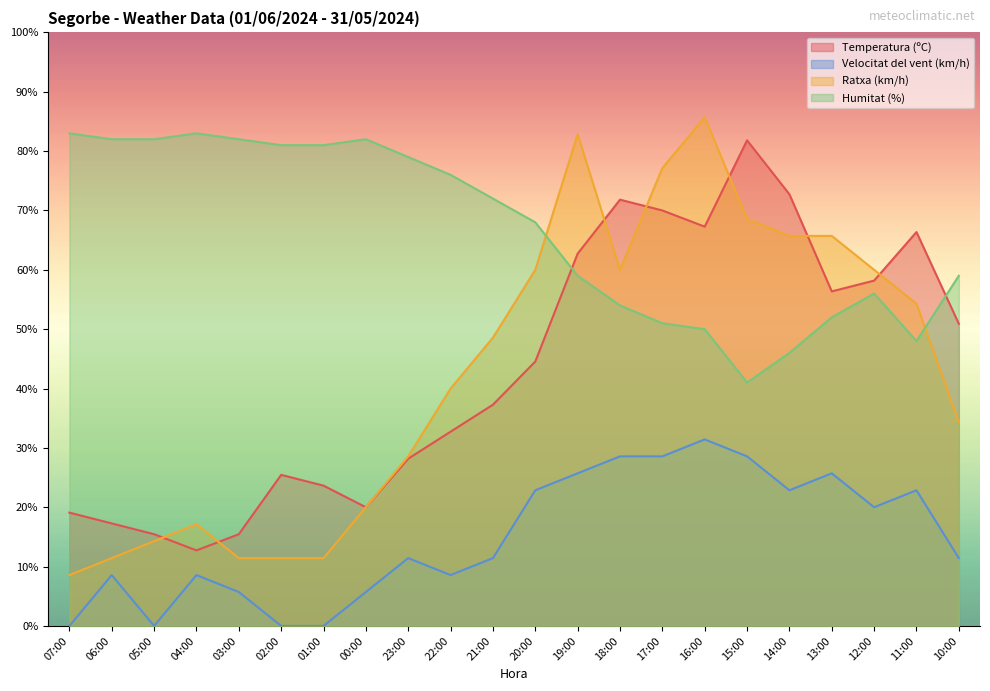

What are all the series names shown in the legend?

Temperatura (ºC), Velocitat del vent (km/h), Ratxa (km/h), Humitat (%)